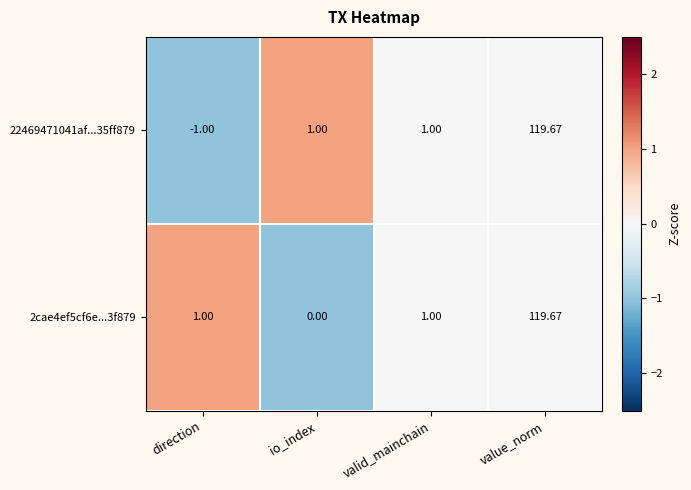

At which label does 2cae4ef5cf6e...3f879 reach its peak?

value_norm